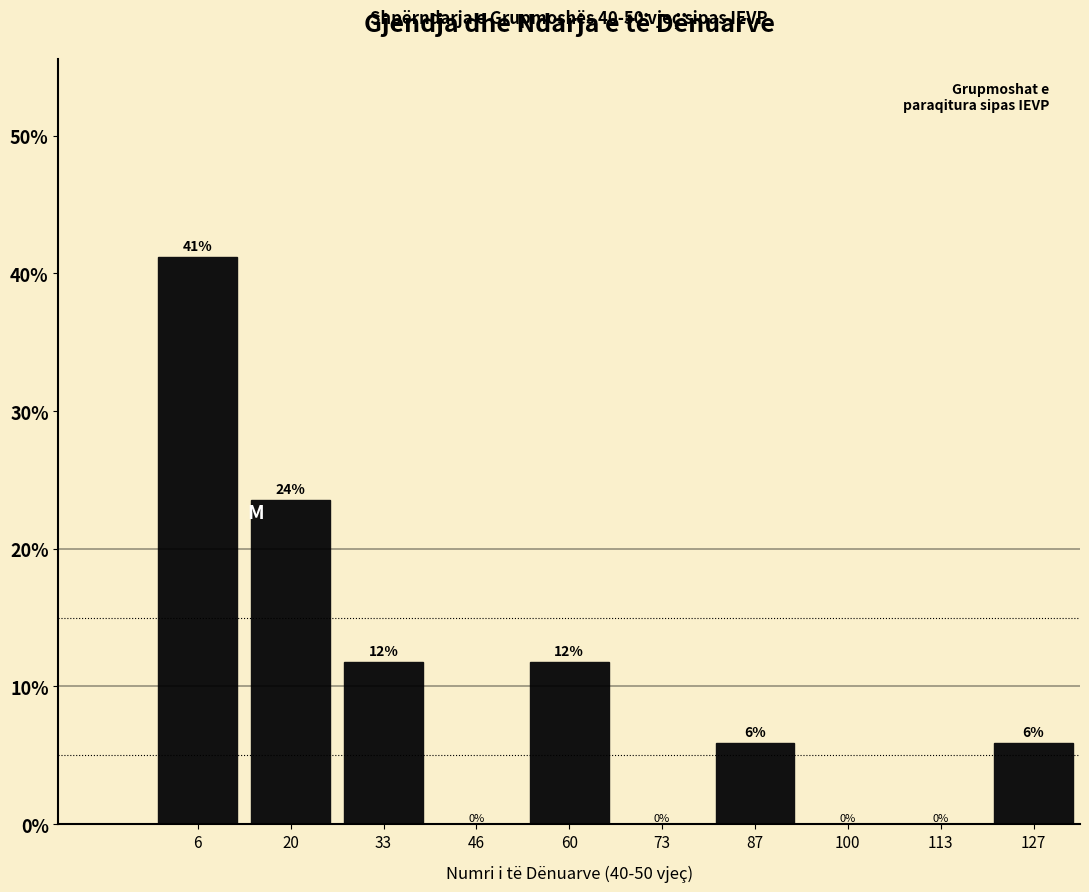

Which range on the x-axis has the tallest bar?

0.0 to 13.4